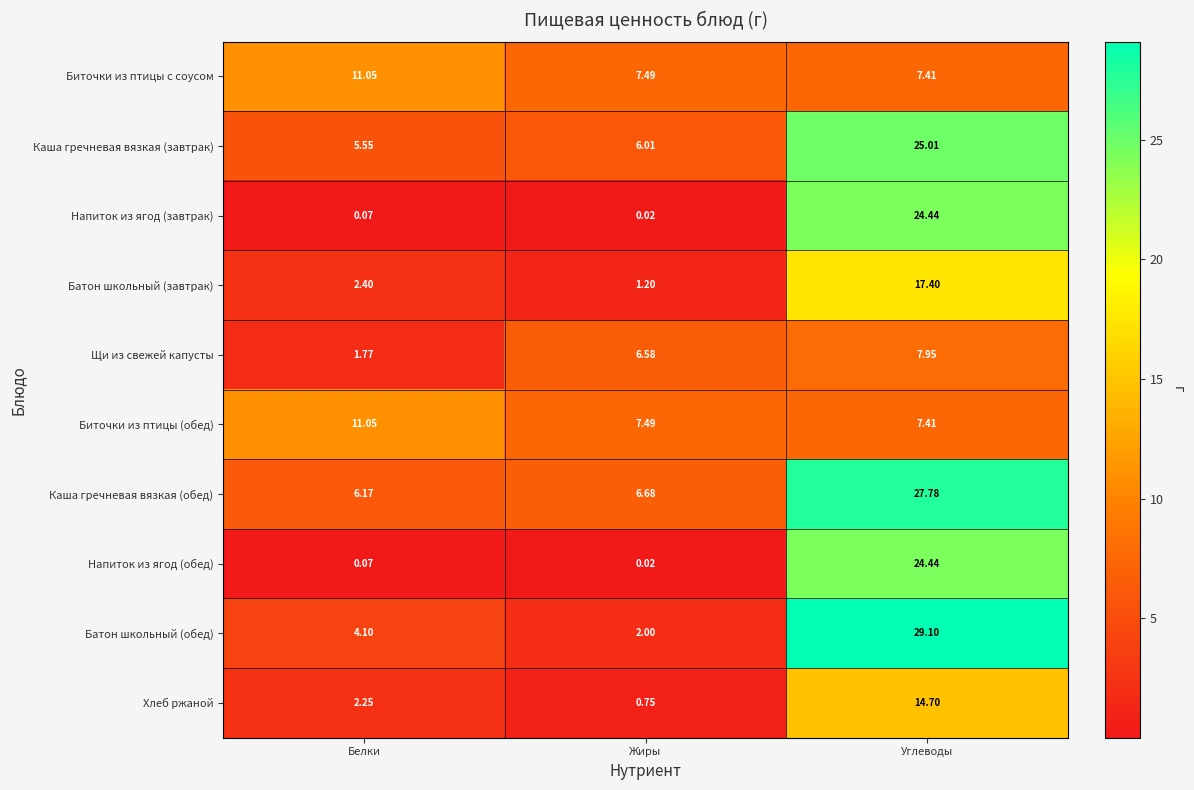

Where is Батон школьный (завтрак) nearest to the value 9?

Белки